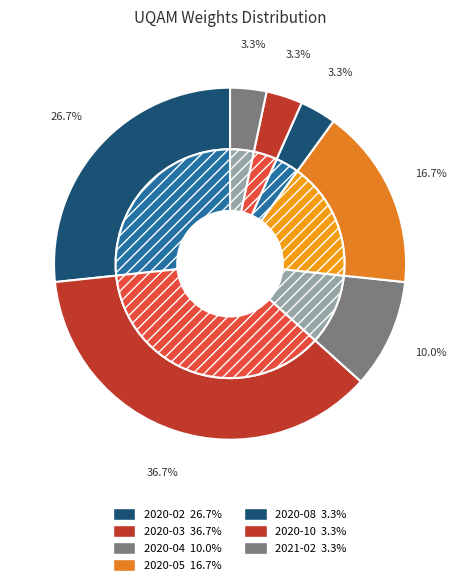

What percentage do 2020-03 and 2020-05 together represent?

53.3%